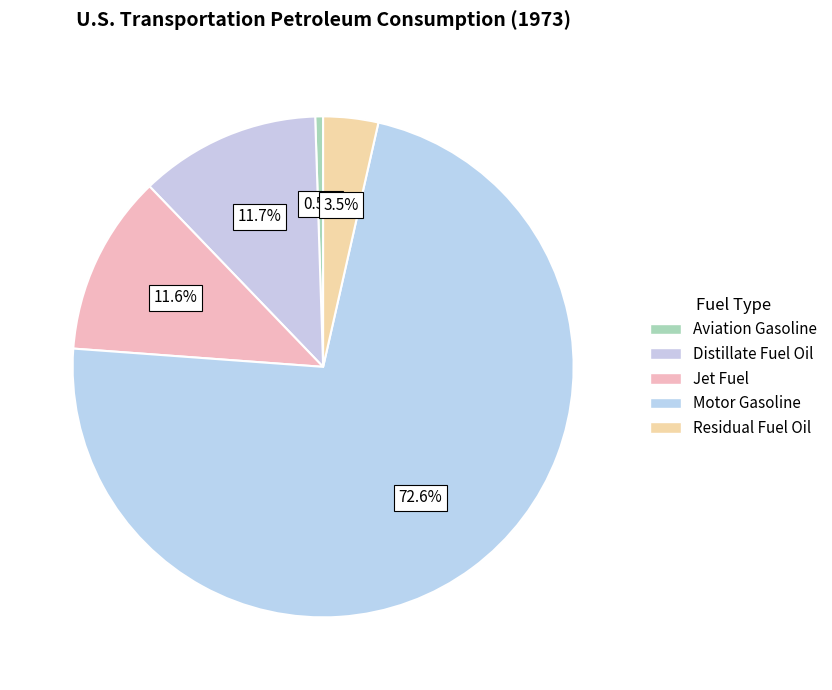

What is the ratio of the value at Distillate Fuel Oil to the value at Jet Fuel?

1.0